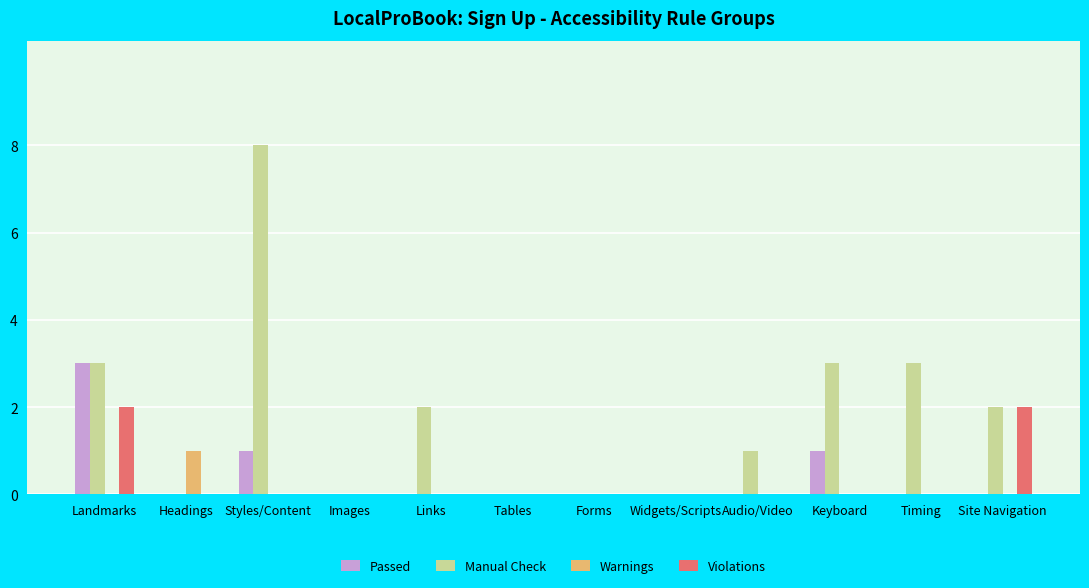

Count the Warnings values in the range 0 to 1.

12